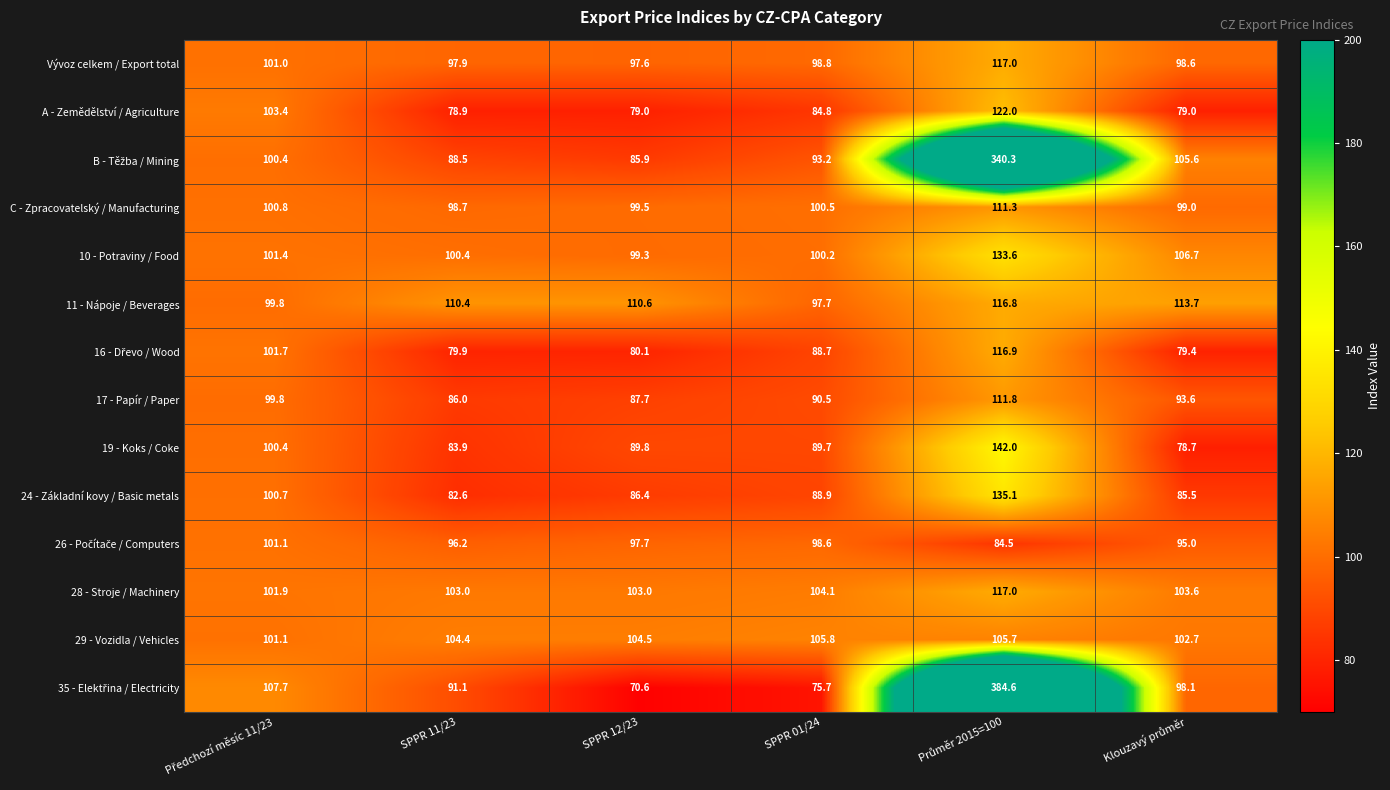

What is the difference between the maximum and minimum values in the A - Zemědělství / Agriculture series?

43.1